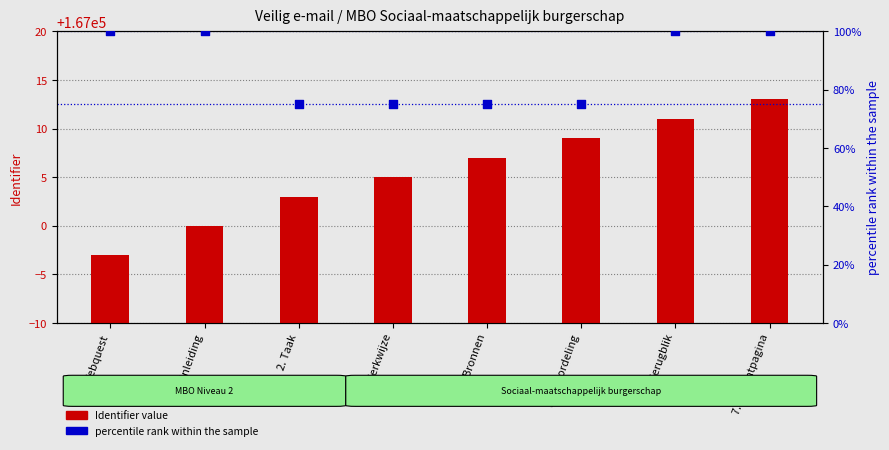

Which series has the largest total across all categories?

Identifier value